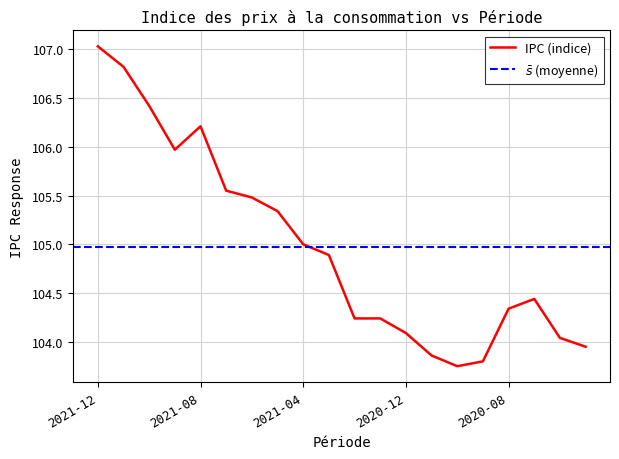

Approximately how many times larger is the value at 2020-07 compared to 2021-01?

1.0